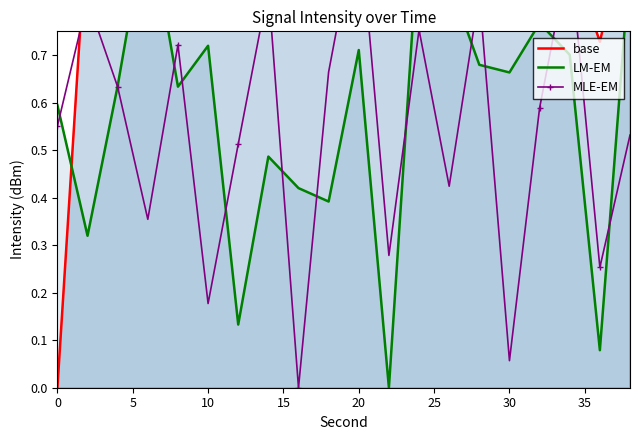

Rank the series by their maximum value, from lowest to highest.

base, LM-EM, MLE-EM